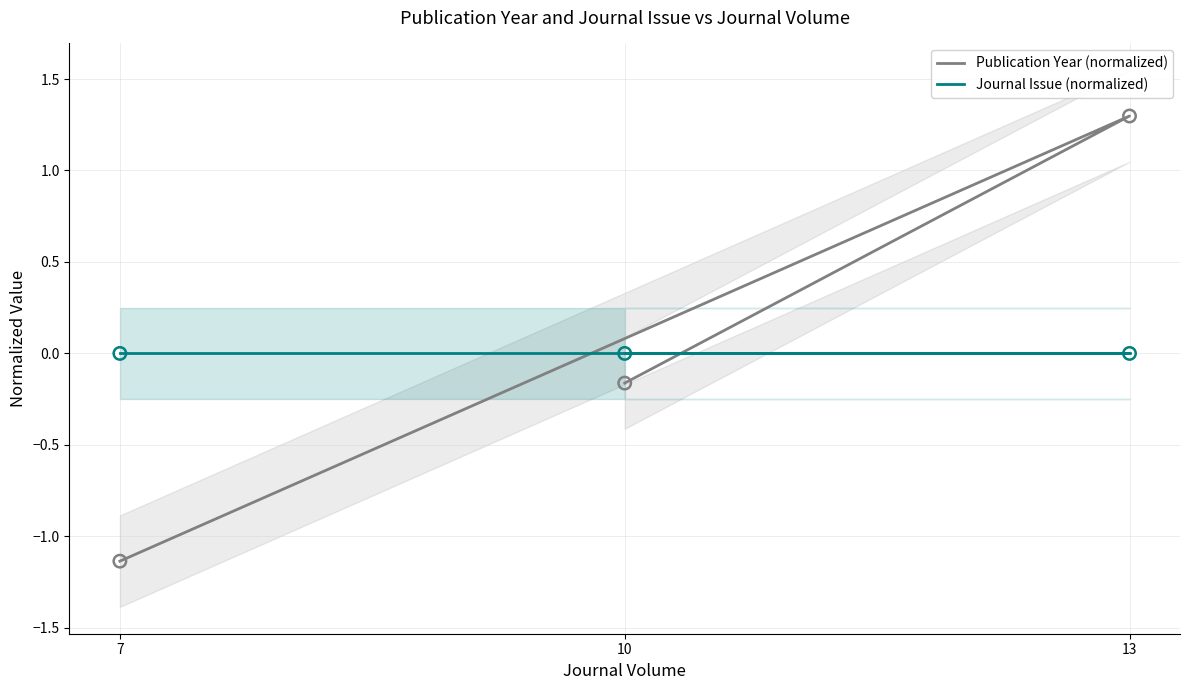

At how many categories does at least one series exceed 1?

1